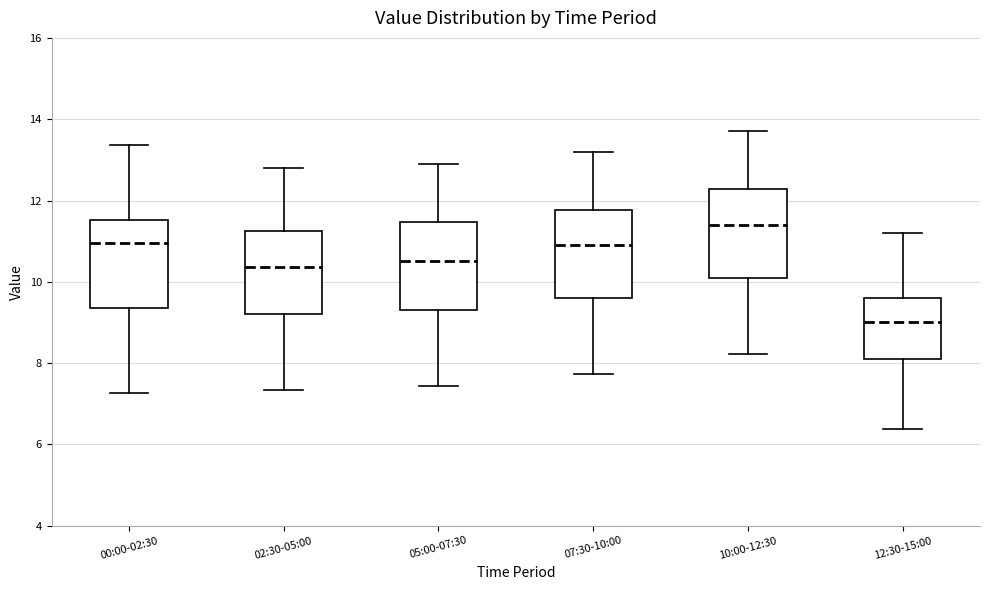

Reading left to right, transcribe this box plot: for each box, give where its median line is, the range the box spans, and where its two whiskers end, as read against the y-axis. The values are not printed on the chart, so give them approximately, as read against the axis.

00:00-02:30: median 11.0, box 9.4 to 11.6, whiskers 7.2 to 13.4
02:30-05:00: median 10.4, box 9.2 to 11.2, whiskers 7.4 to 12.8
05:00-07:30: median 10.6, box 9.4 to 11.4, whiskers 7.4 to 13.0
07:30-10:00: median 11.0, box 9.6 to 11.8, whiskers 7.8 to 13.2
10:00-12:30: median 11.4, box 10.2 to 12.2, whiskers 8.2 to 13.8
12:30-15:00: median 9.0, box 8.2 to 9.6, whiskers 6.4 to 11.2